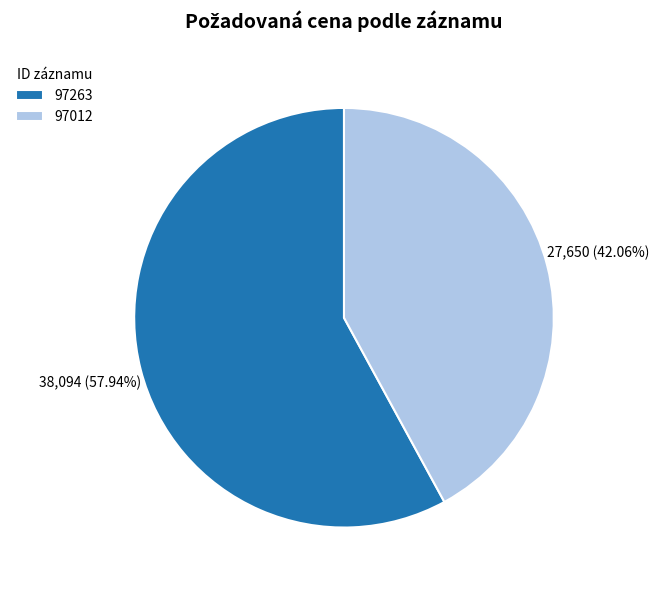

Which category has the smallest portion of the pie?

97012